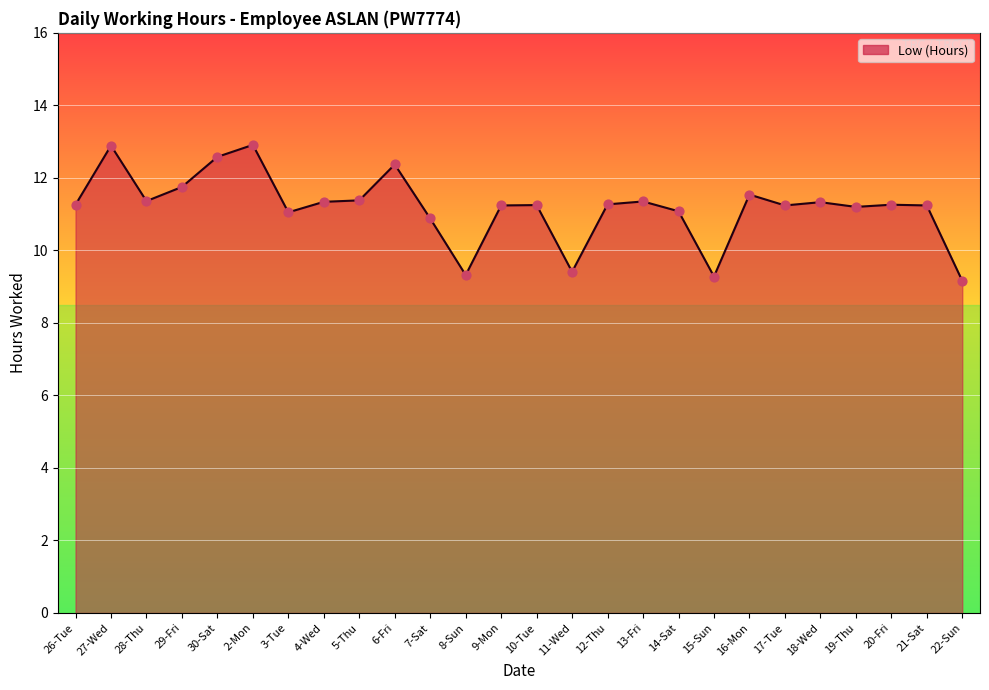

What is the change in value from 26-Tue to 7-Sat?

-0.4